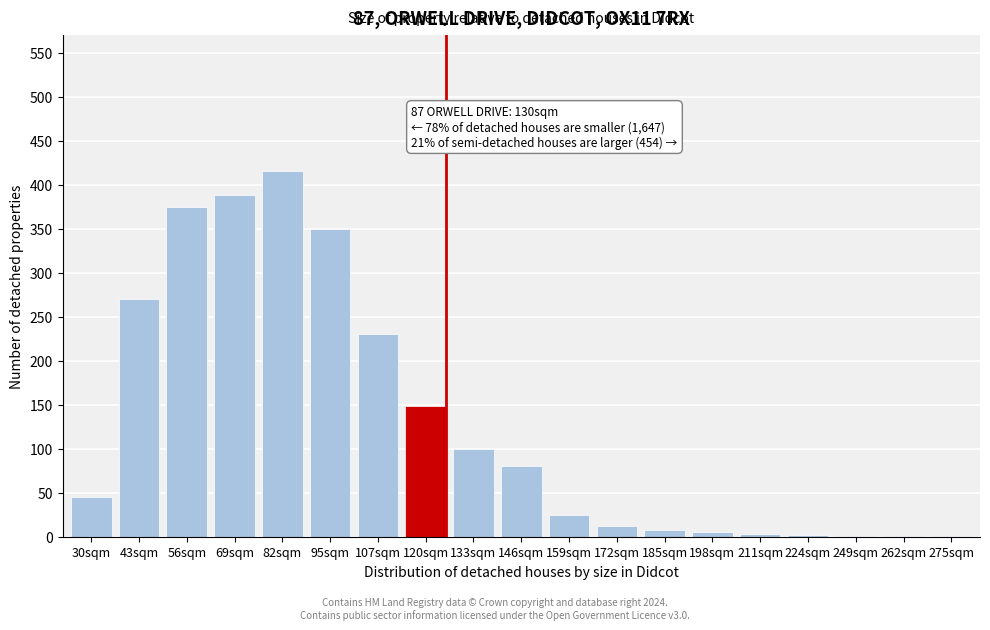

What is the maximum value shown in the chart?

415